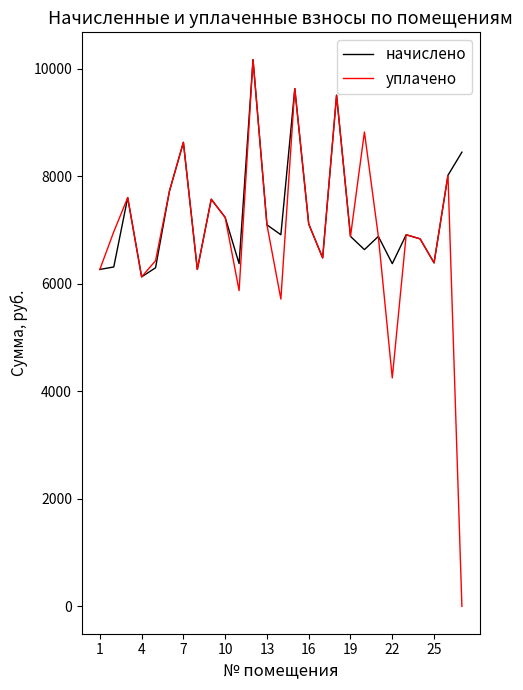

Which series has the largest range (max minus min)?

уплачено